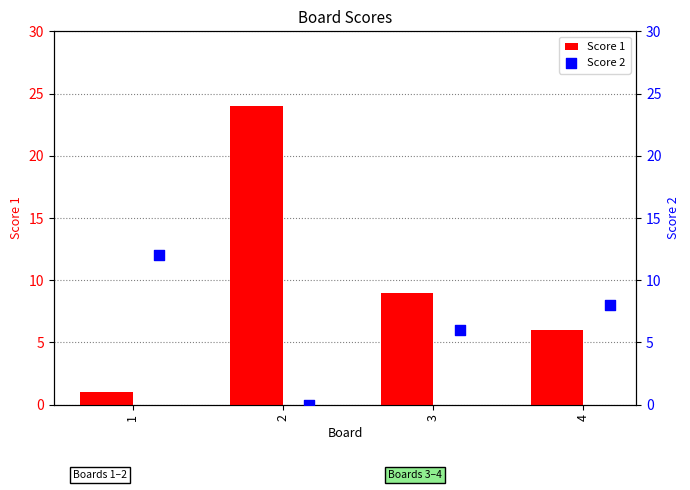

The value of Score 1 at 2 is 24. True or false?

True